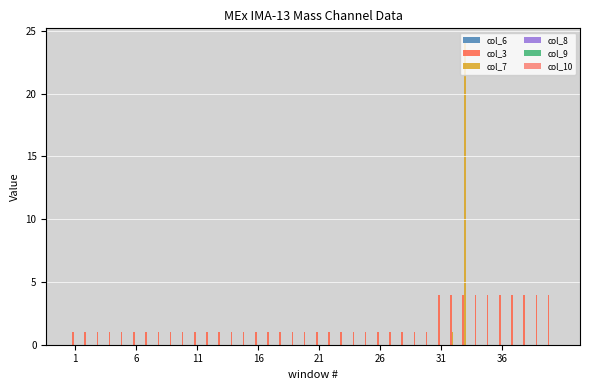

Which series has the largest total across all categories?

col_3